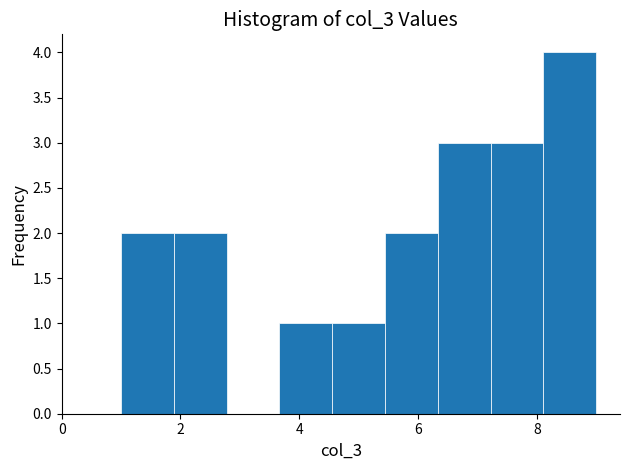

Reading left to right, list every bar in this chart as the range it spans on the x-axis followed by its height. Neither the bar edges nor the heights are printed on the chart, so give them approximately, as read against the axes.

1.0 to 1.8: 2
1.8 to 2.8: 2
2.8 to 3.6: 0
3.6 to 4.6: 1
4.6 to 5.4: 1
5.4 to 6.4: 2
6.4 to 7.2: 3
7.2 to 8.2: 3
8.2 to 9.0: 4